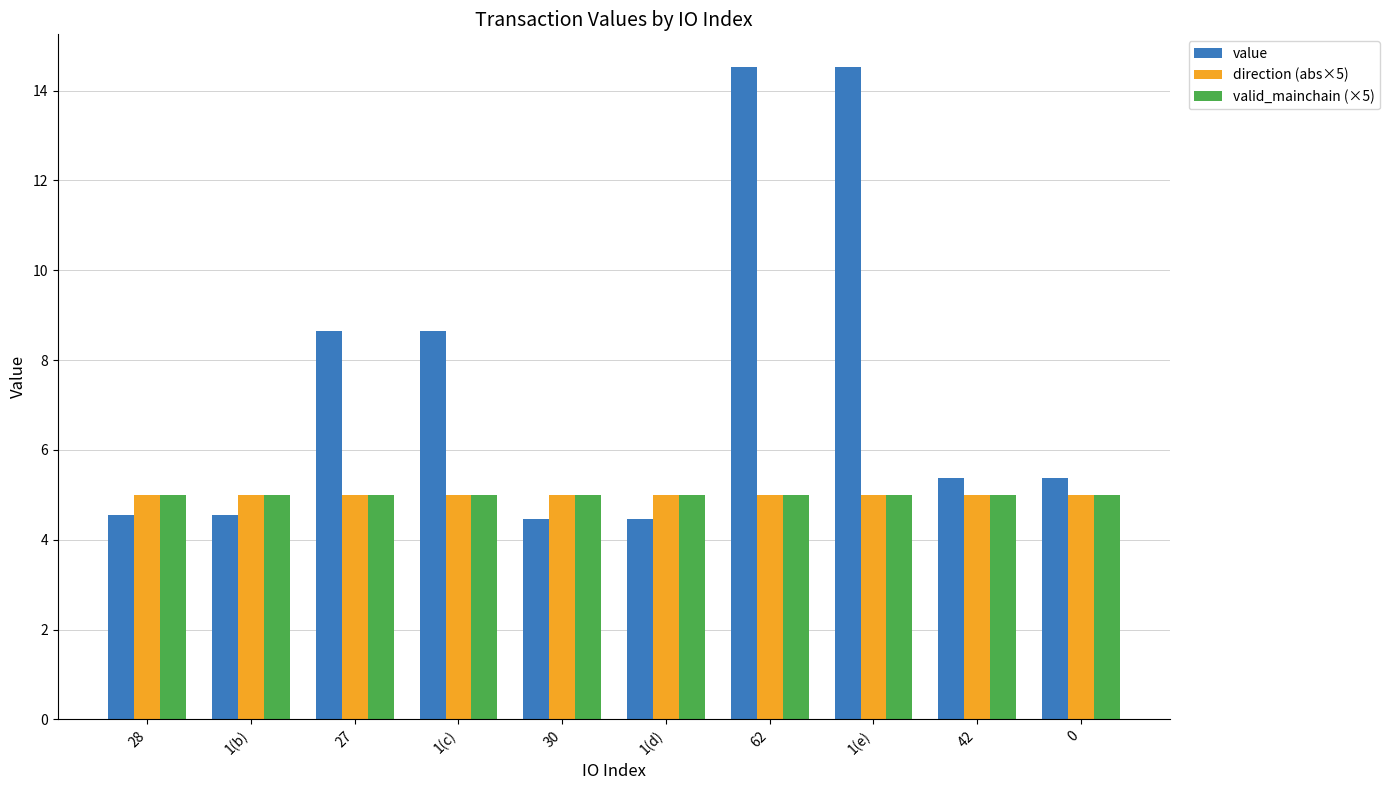

What is the average value of the value series?

7.5